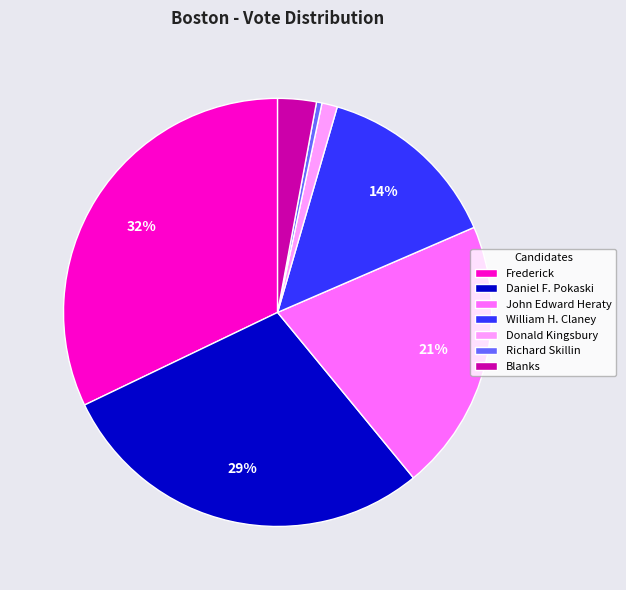

Does any single category account for the majority?

No